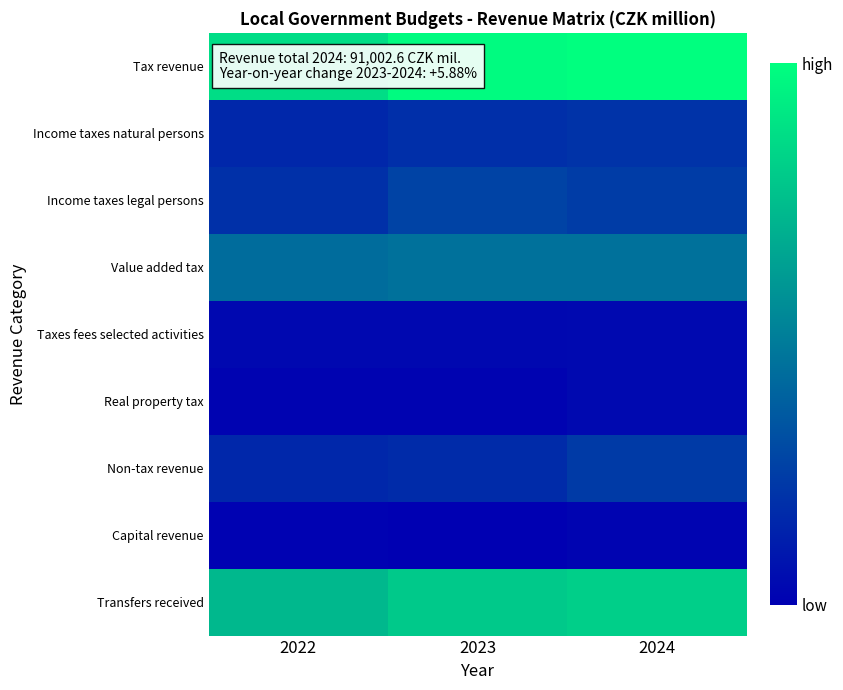

Rank the series at 2022 from highest to lowest value.

Tax revenue, Transfers received, Value added tax, Income taxes legal persons, Non-tax revenue, Income taxes natural persons, Taxes fees selected activities, Real property tax, Capital revenue